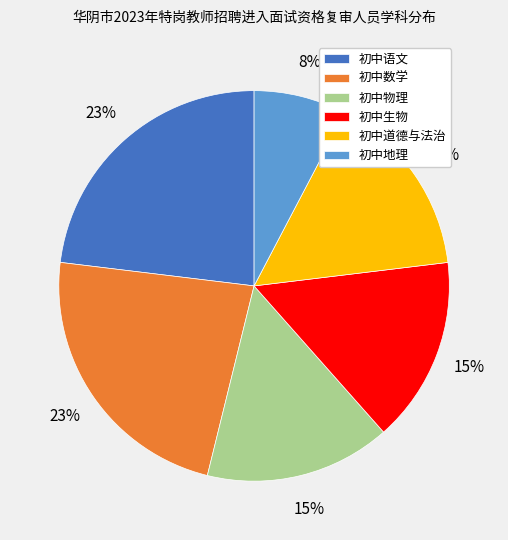

Which slice is the smallest?

初中地理